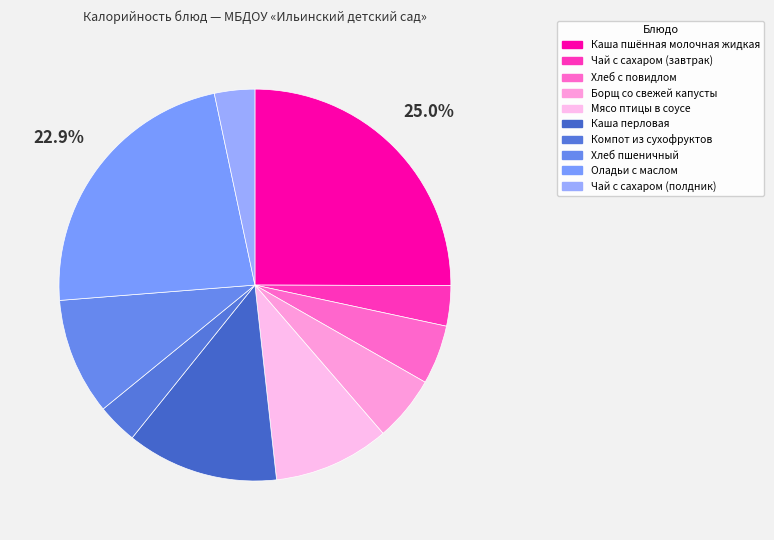

Is the sum of Чай с сахаром (завтрак) and Компот из сухофруктов greater than half?

No